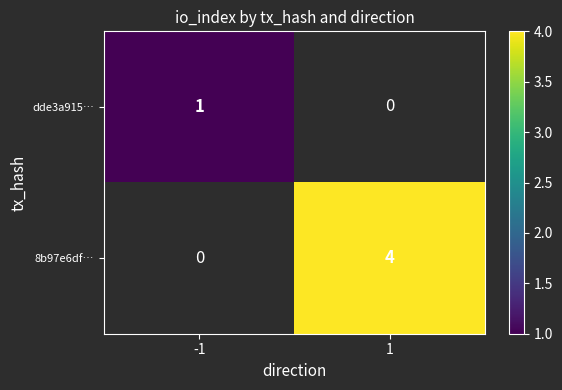

The value of 8b97e6df… at 1 is 1. True or false?

False